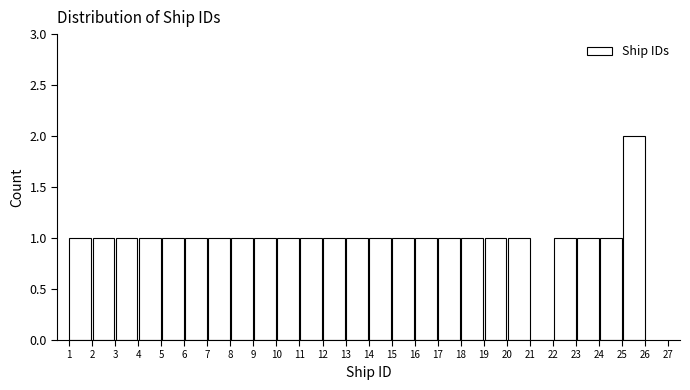

How tall is the bar that spans 18 to 19 on the x-axis? The values are not printed on the chart, so give them approximately, as read against the axis.

1